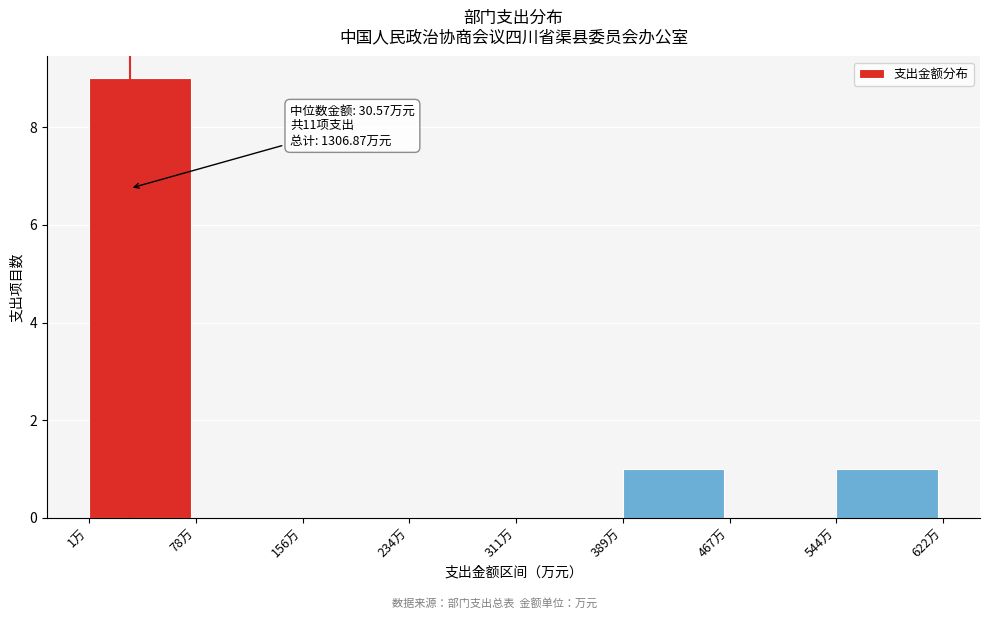

Which range on the x-axis has the tallest bar?

0 to 80